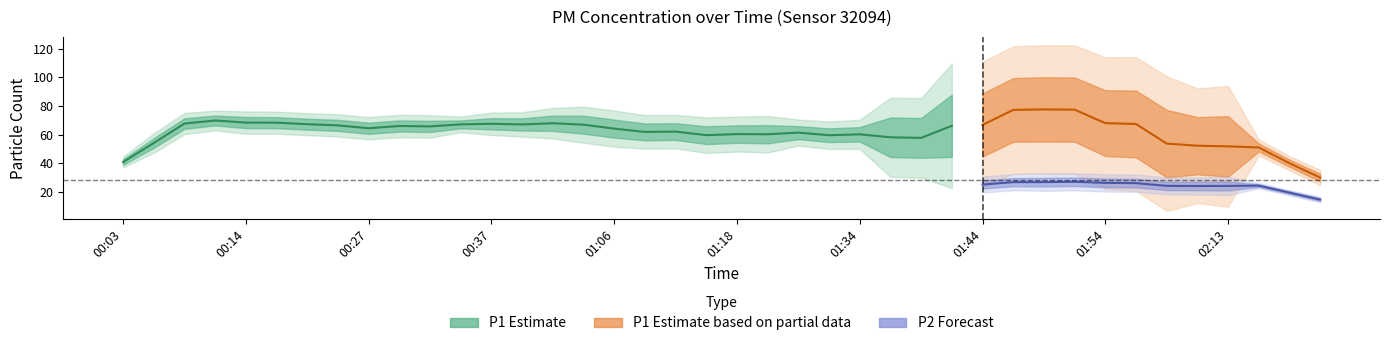

Which category has the highest value in the P1 series?

01:51